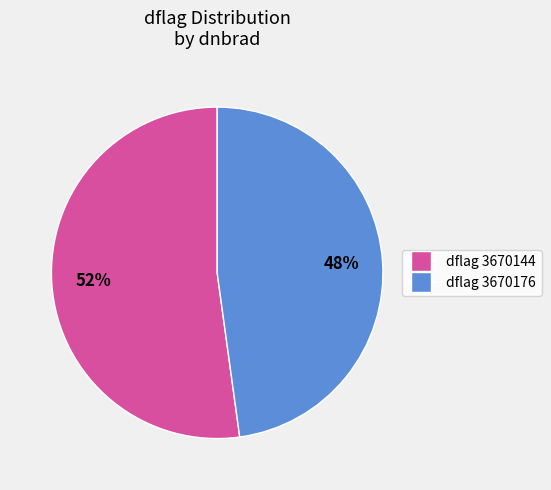

To the nearest percent, what is the difference between the largest and smallest slice percentages?

4%